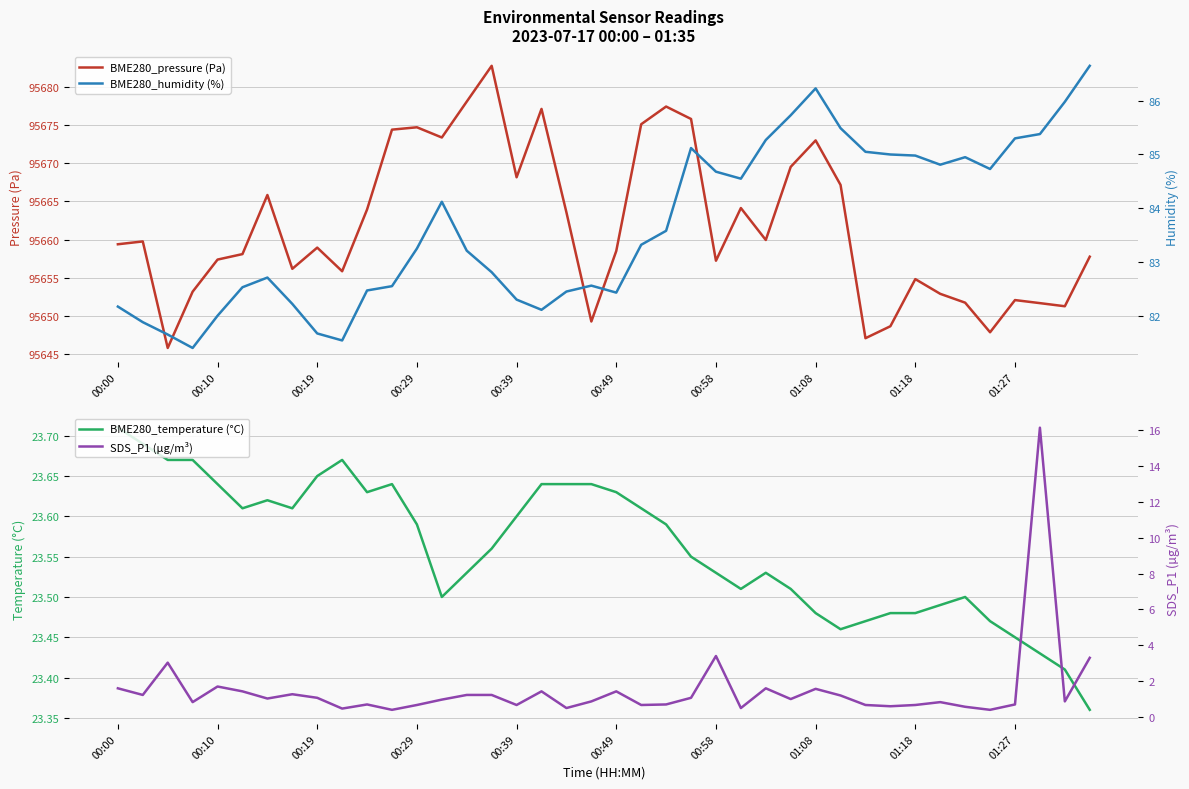

True or false: BME280_pressure (Pa) has a value of 141374.1 at 00:29.

False